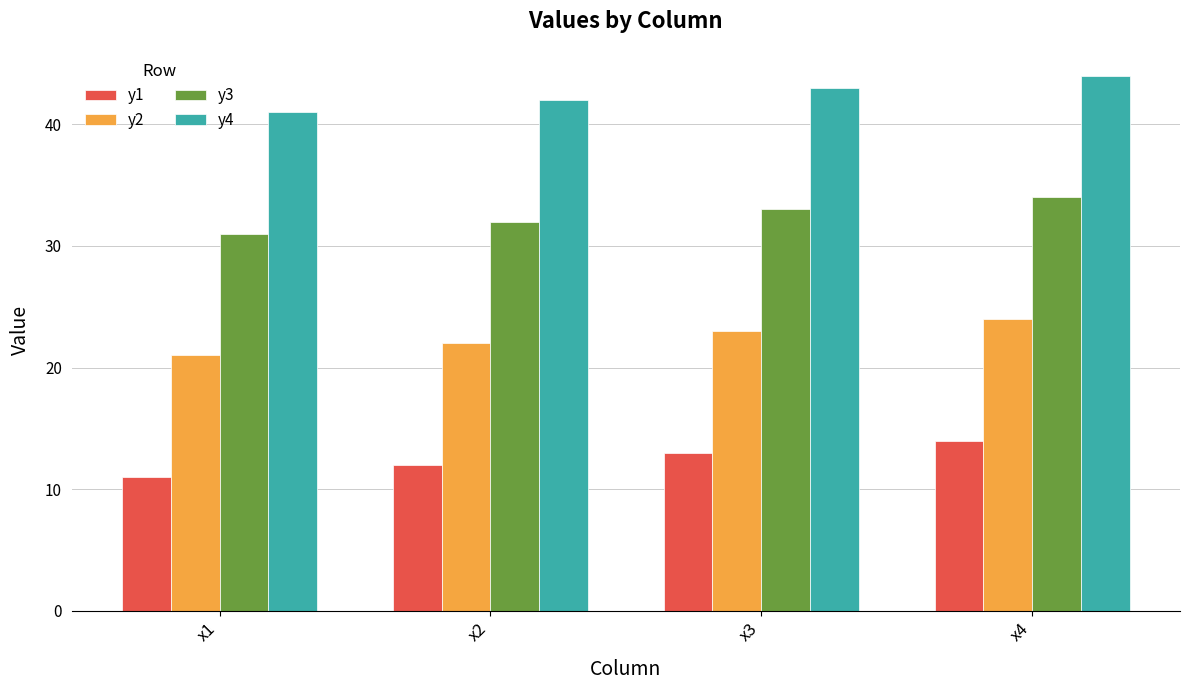

What is the sum of the y2 values at x2 and x4?

46